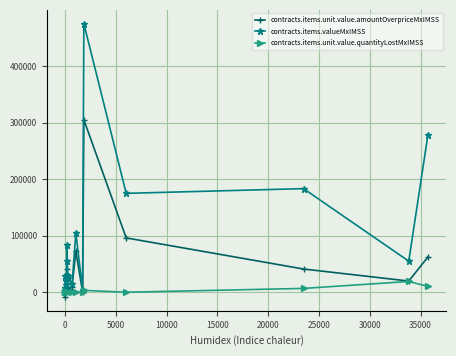

Which series has the largest total across all categories?

contracts.items.valueMxIMSS